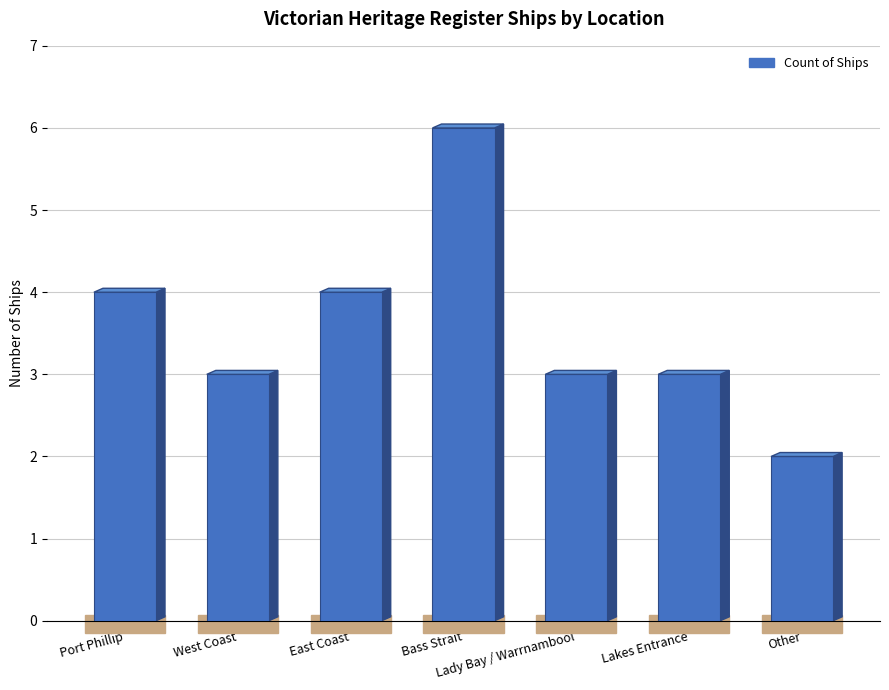

What is the average value?

4